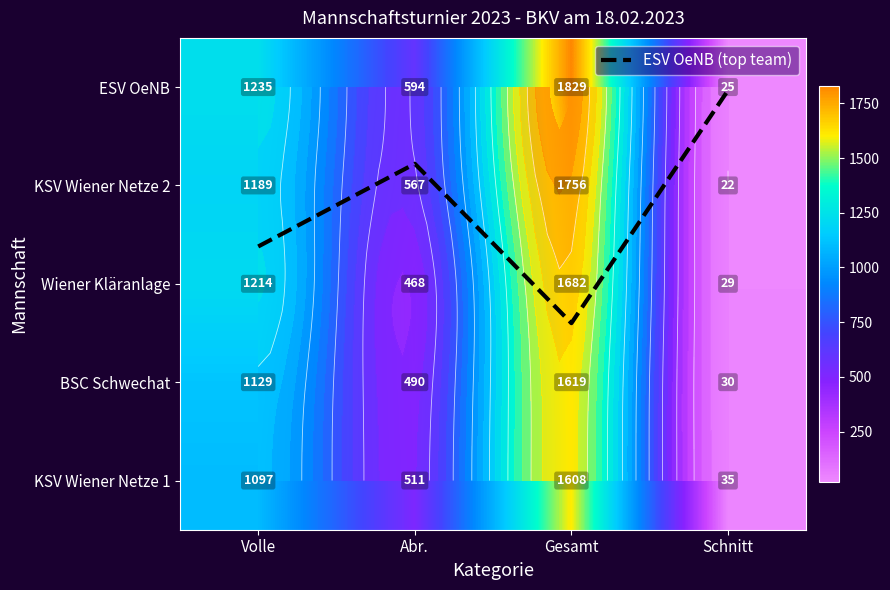

Which series has the largest total across all categories?

ESV OeNB